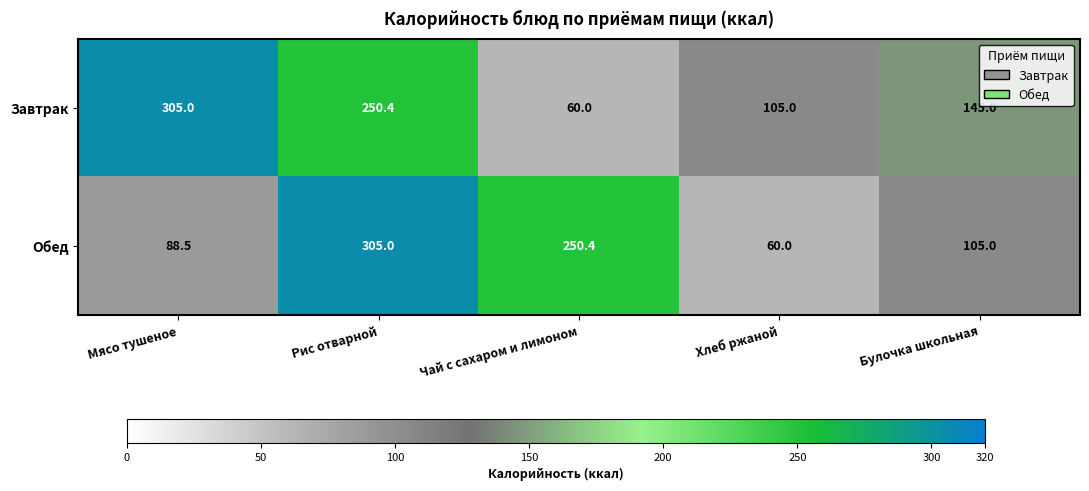

Rank the series by their average value, from lowest to highest.

Обед, Завтрак